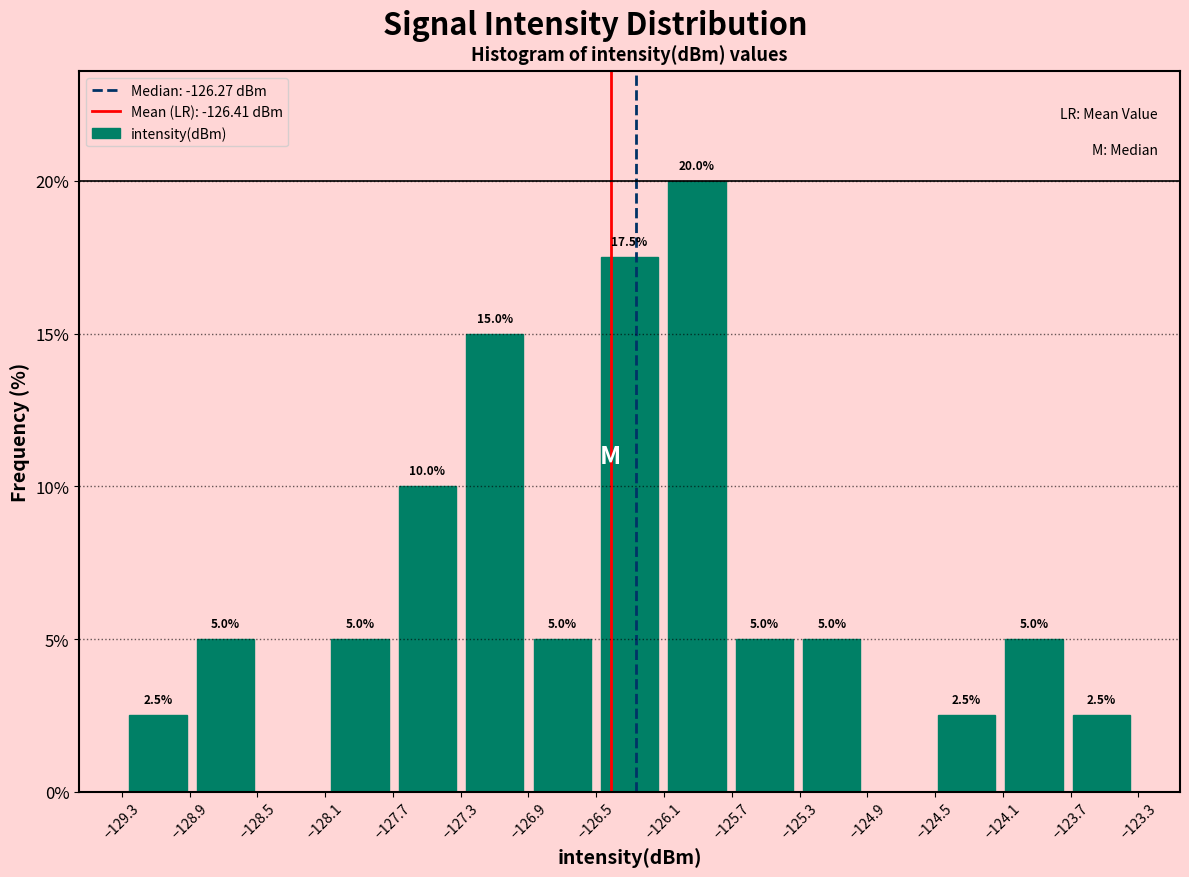

Over which range of the x-axis is the bar tallest?

-126.1 to -125.7